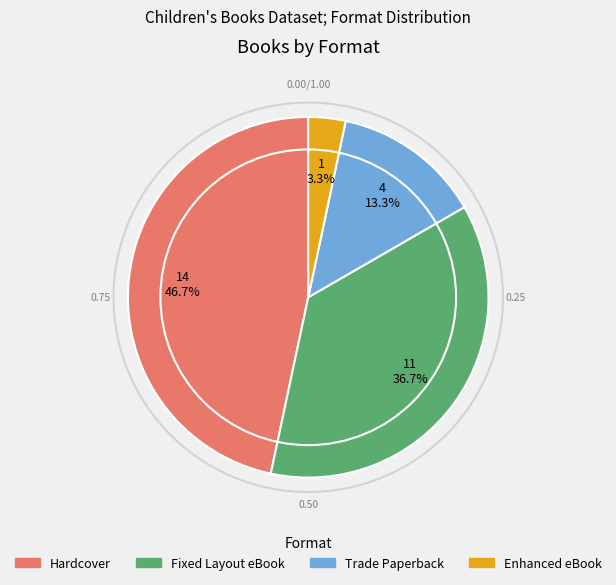

Rank the categories by value from lowest to highest.

Enhanced eBook, Trade Paperback, Fixed Layout eBook, Hardcover